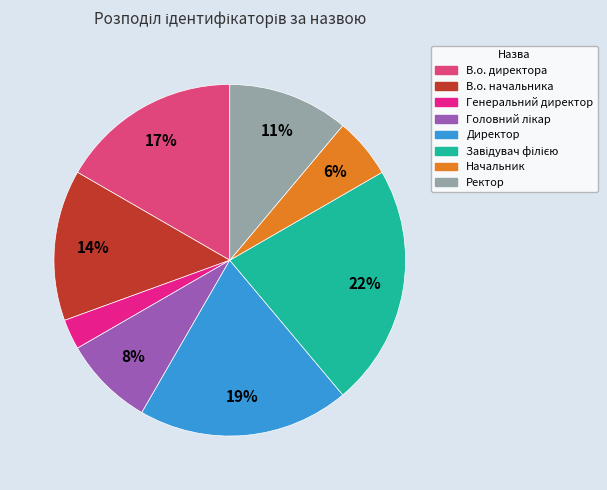

Does any single category account for the majority?

No